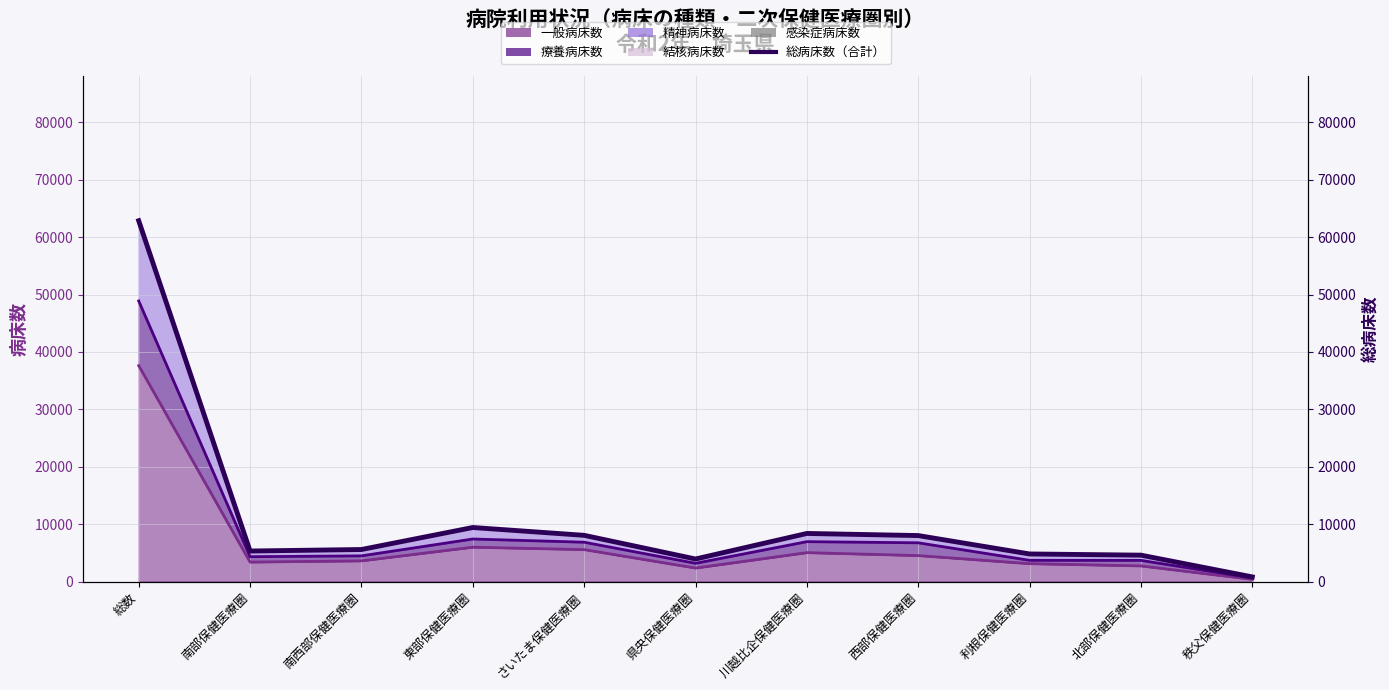

How many values exceed 5578?

5